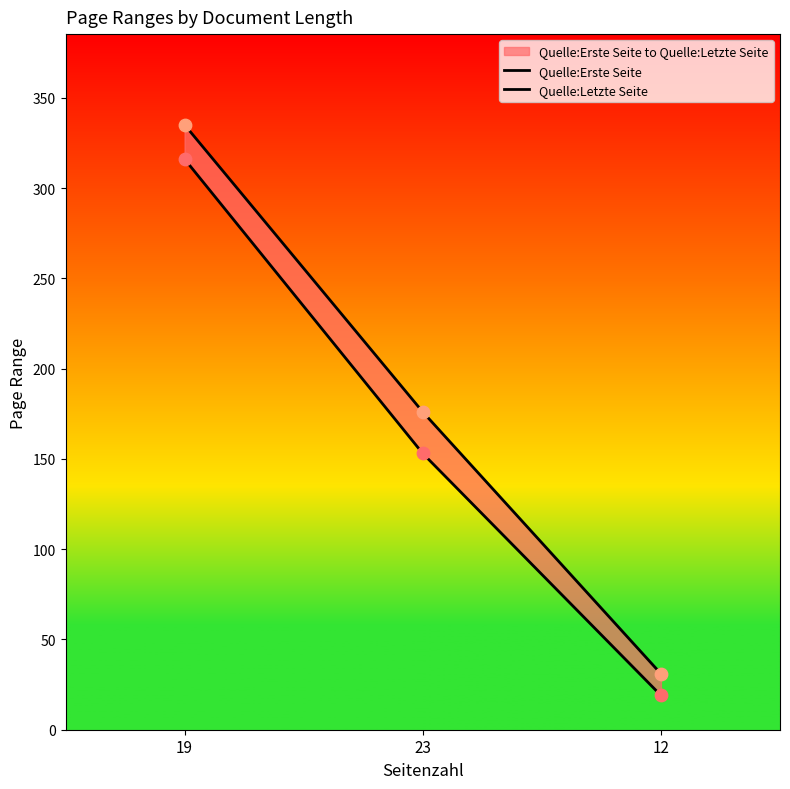

At how many categories does at least one series exceed 258?

1